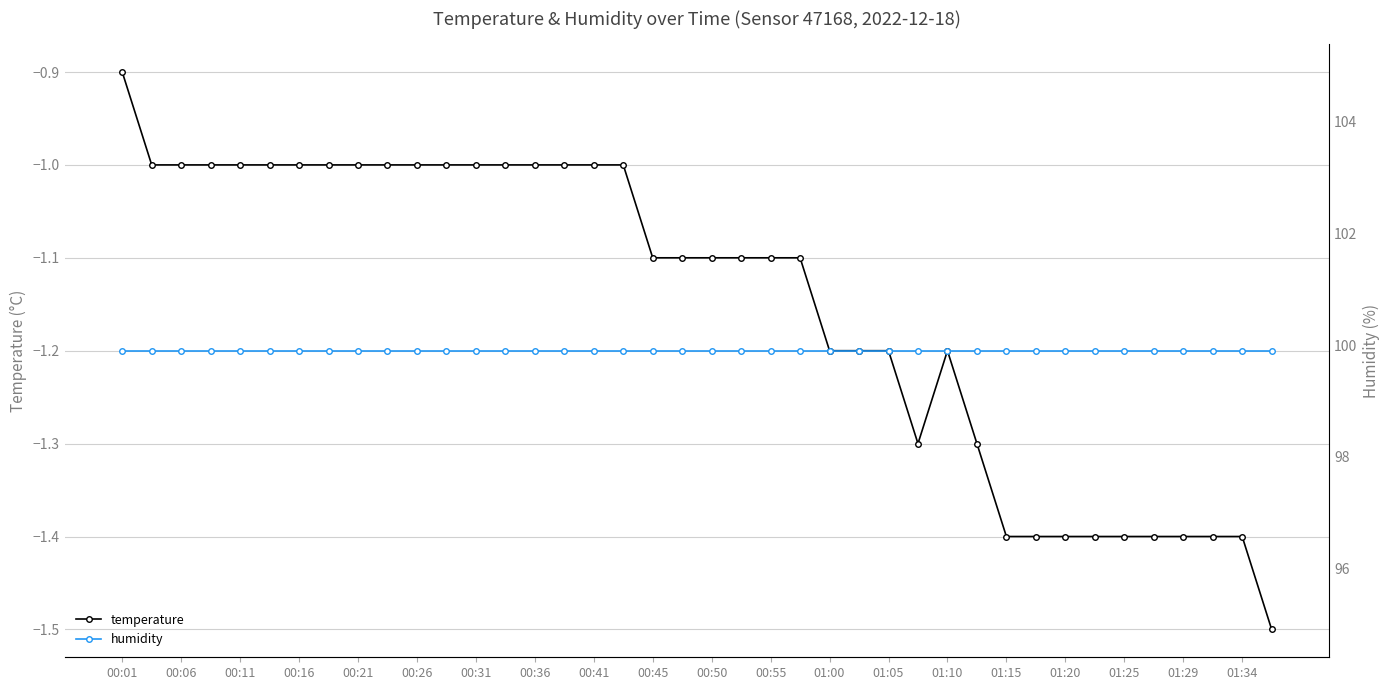

What is the minimum value for temperature?

-1.5